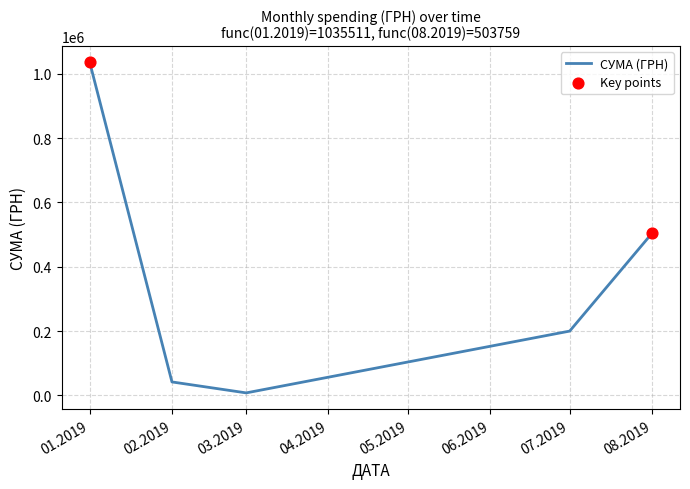

Between 02.2019 and 01.2019, which is larger?

01.2019